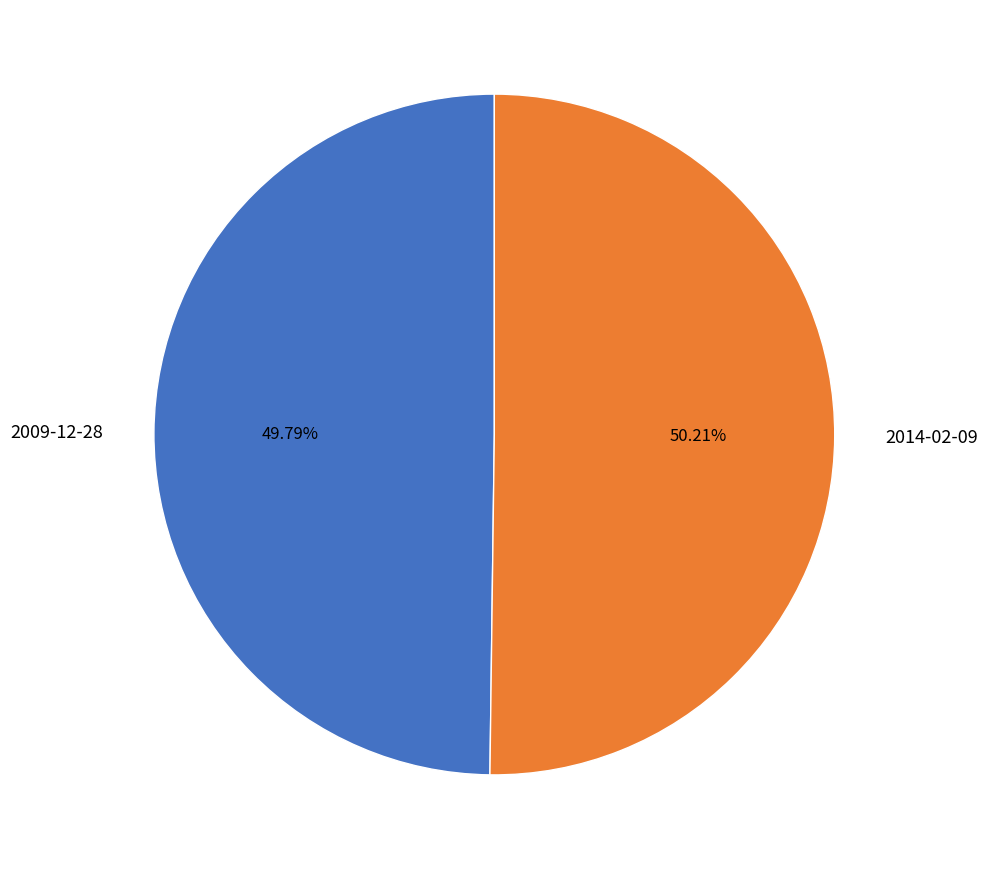

The 2014-02-09 slice represents 62% of the pie. True or false?

False